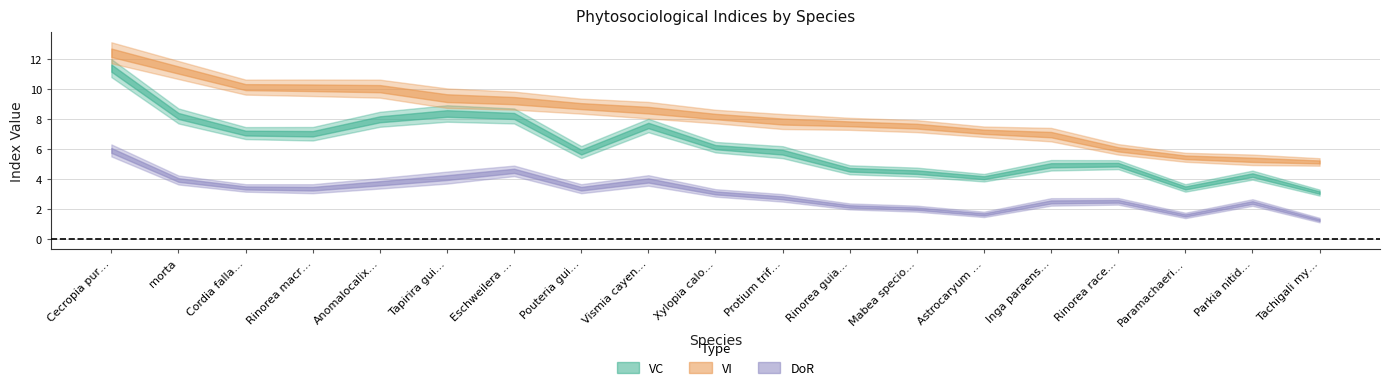

Reading right to left, what are all the values shown in this chart?

VC: Tachigali myrmecophila=3.1	Parkia nitida=4.3	Paramachaerium ormosioides=3.4	Rinorea racemosa=5.0	Inga paraensis=4.9	Astrocaryum gynacanthum=4.1	Mabea speciosa=4.5	Rinorea guianensis=4.6	Protium trifoliolatum=5.8	Xylopia calophylla=6.1	Vismia cayennensis=7.6	Pouteria guianensis=5.8	Eschweilera tessmannii=8.2	Tapirira guianensis=8.4	Anomalocalix uleanus=8.0	Rinorea macrocarpa=7.0	Cordia fallax=7.1	morta=8.2	Cecropia purpurascens=11.4
VI: Tachigali myrmecophila=5.2	Parkia nitida=5.3	Paramachaerium ormosioides=5.5	Rinorea racemosa=6.0	Inga paraensis=7.0	Astrocaryum gynacanthum=7.2	Mabea speciosa=7.5	Rinorea guianensis=7.7	Protium trifoliolatum=7.8	Xylopia calophylla=8.2	Vismia cayennensis=8.6	Pouteria guianensis=8.9	Eschweilera tessmannii=9.2	Tapirira guianensis=9.4	Anomalocalix uleanus=10.0	Rinorea macrocarpa=10.1	Cordia fallax=10.1	morta=11.3	Cecropia purpurascens=12.4
DoR: Tachigali myrmecophila=1.3	Parkia nitida=2.5	Paramachaerium ormosioides=1.6	Rinorea racemosa=2.5	Inga paraensis=2.5	Astrocaryum gynacanthum=1.7	Mabea speciosa=2.0	Rinorea guianensis=2.2	Protium trifoliolatum=2.8	Xylopia calophylla=3.1	Vismia cayennensis=3.9	Pouteria guianensis=3.4	Eschweilera tessmannii=4.6	Tapirira guianensis=4.1	Anomalocalix uleanus=3.7	Rinorea macrocarpa=3.4	Cordia fallax=3.4	morta=4.0	Cecropia purpurascens=5.9